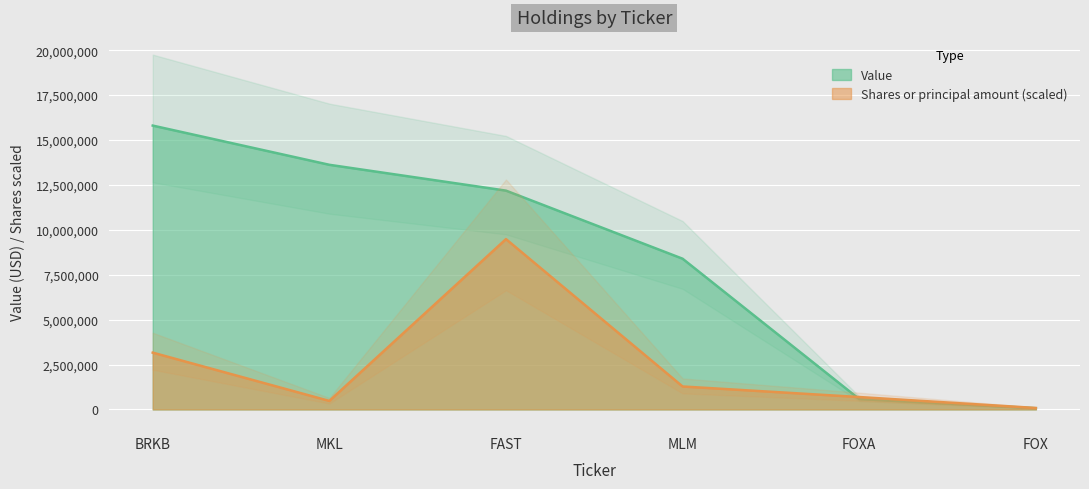

Count the number of data series in this chart.

2